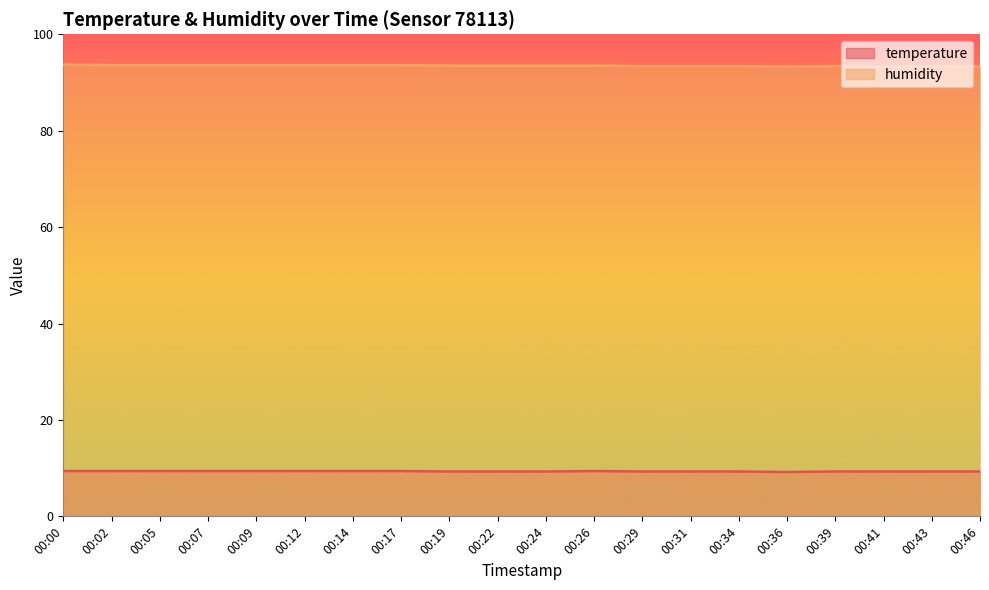

At which category is the sum across all series the highest?

00:00